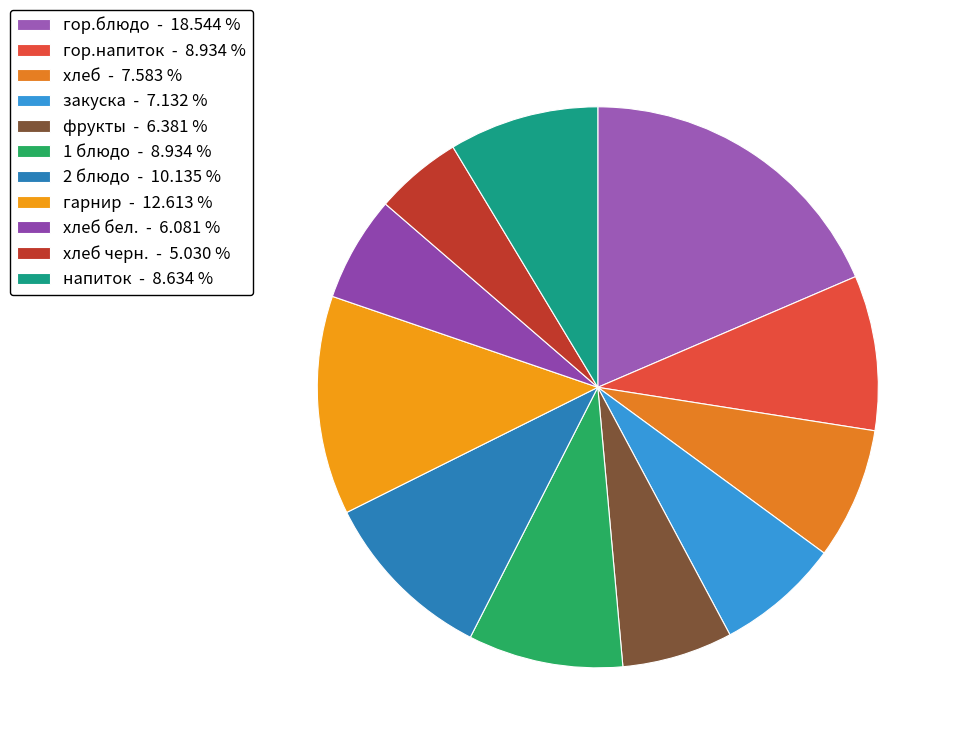

Count the number of slices in the pie.

11